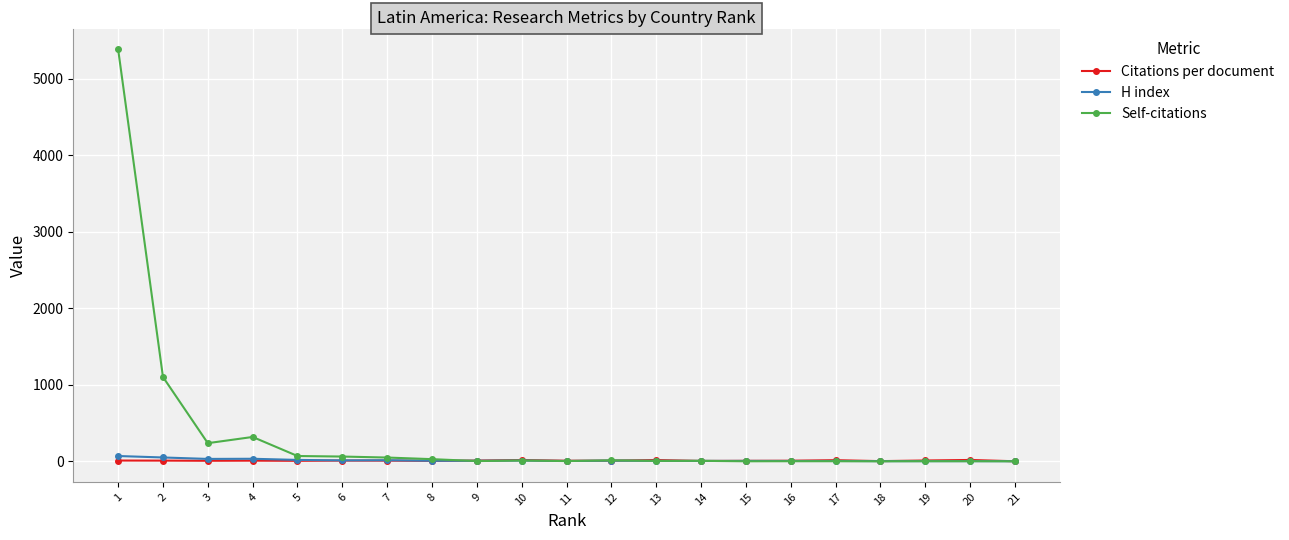

What is the sum of the H index values at 3 and 11?

35.0